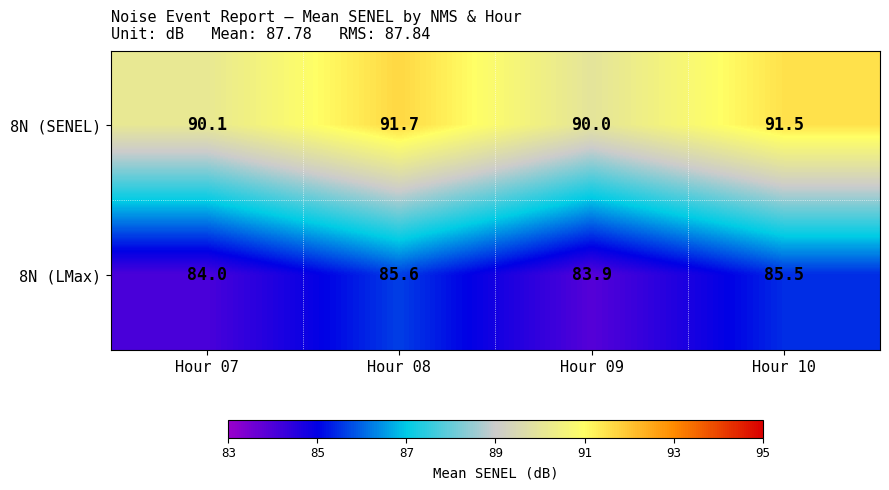

At which category is the sum across all series the highest?

Hour 08